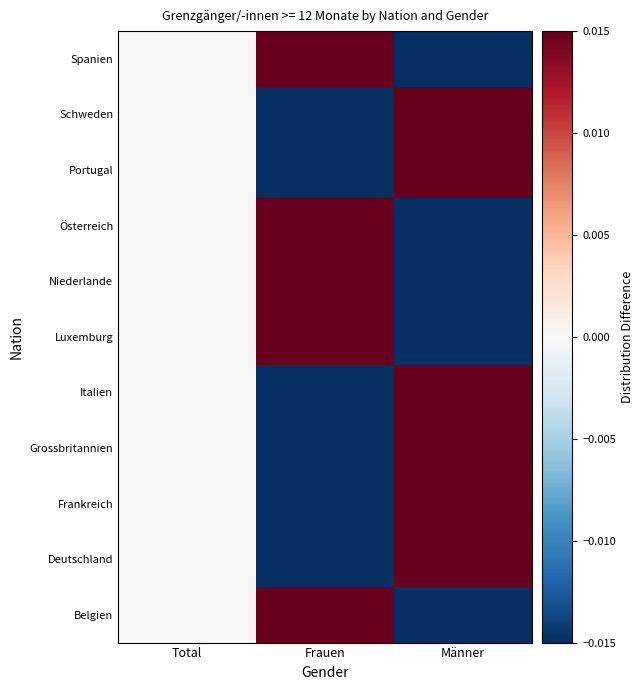

What is the difference between the highest and lowest values at Frauen?

0.5